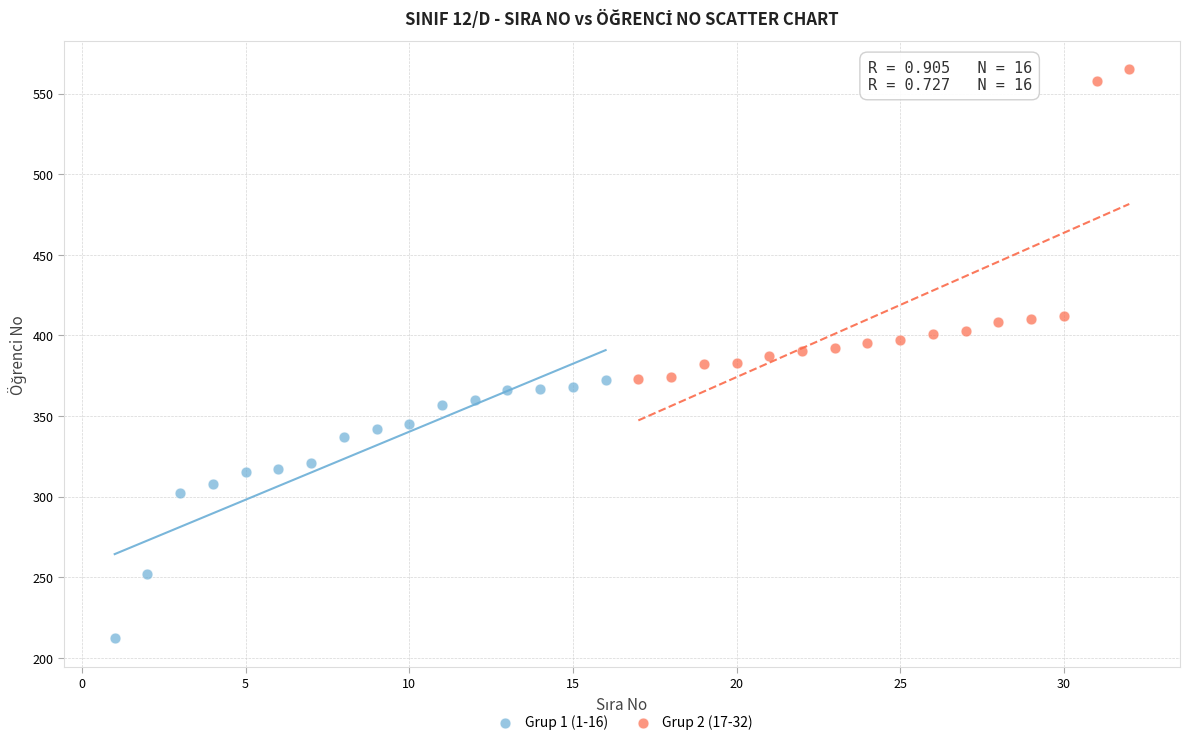

Which series has the widest spread of Y values?

Grup 2 (17-32)